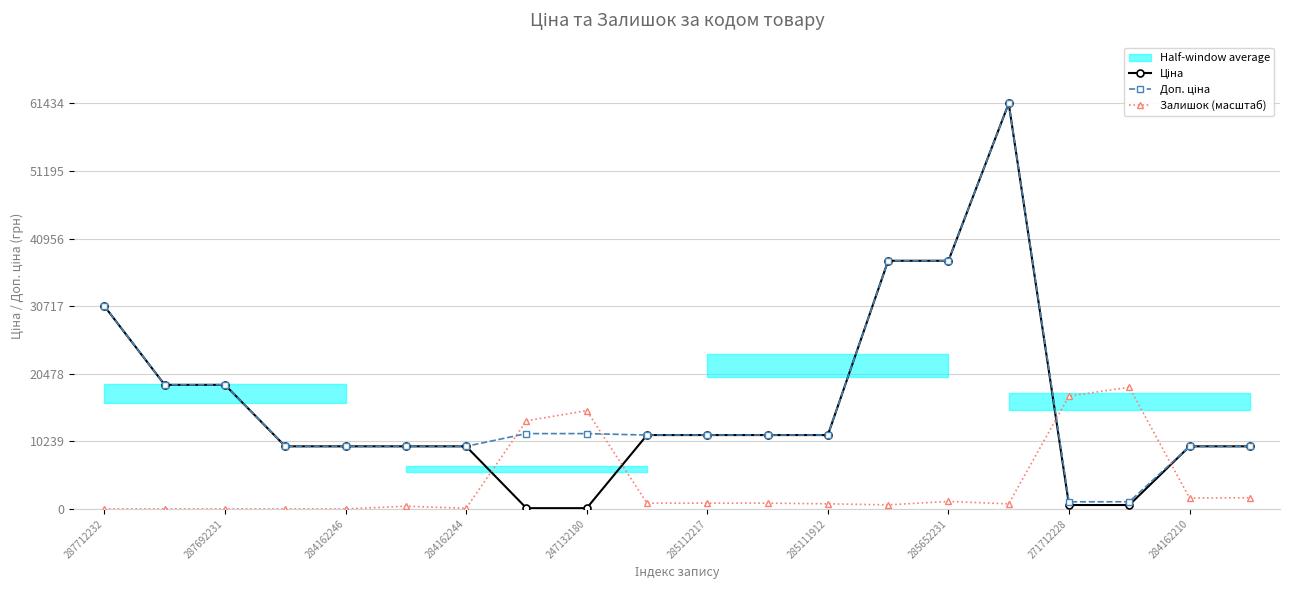

What is the difference between the maximum and second lowest values in the Залишок (масштаб) series?

18430.3